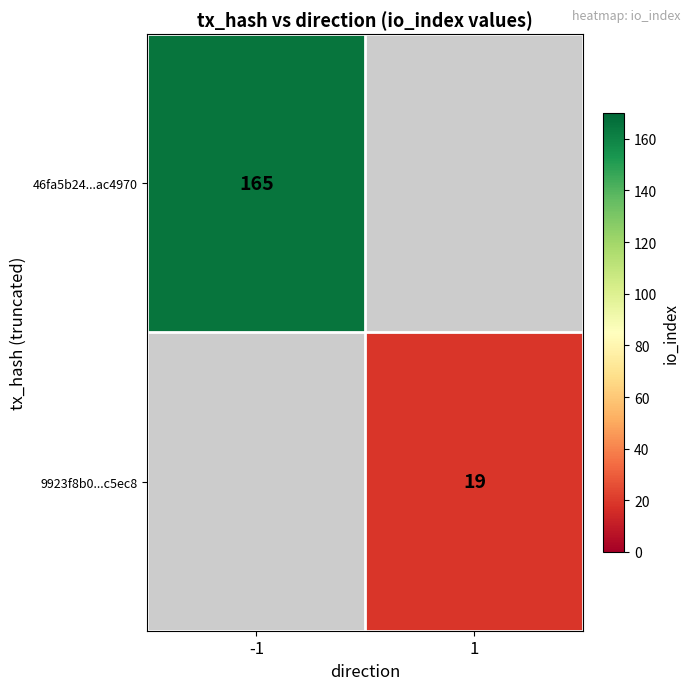

The value of 9923f8b0...c5ec8 at 1 is 32. True or false?

False